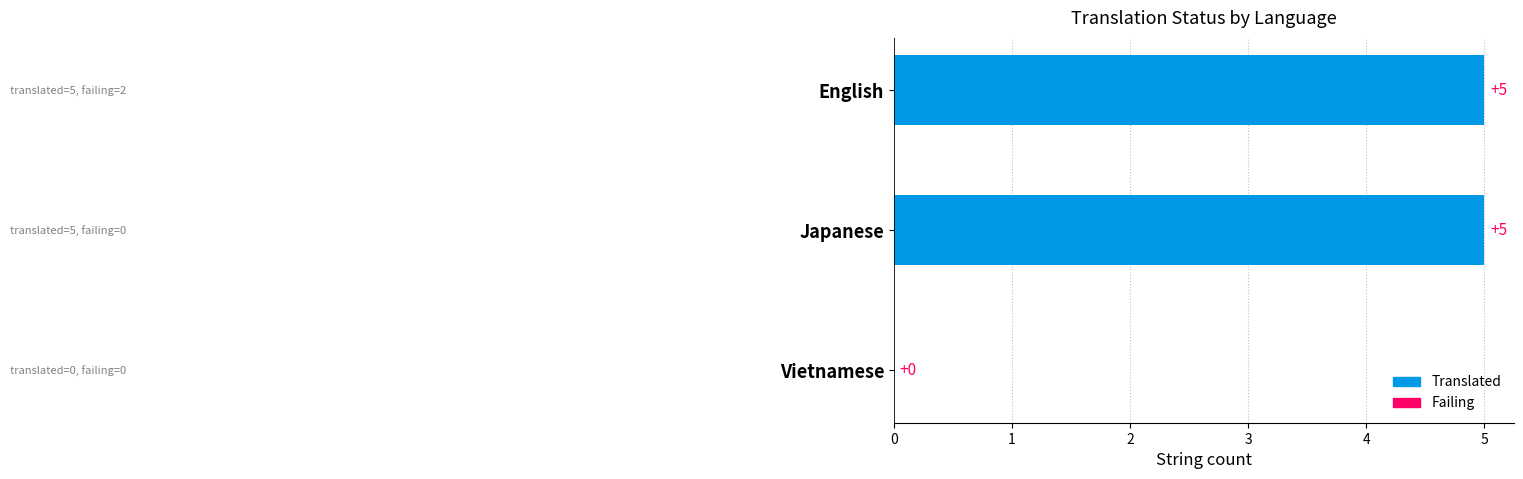

What is the label of the 1st bar from the right?

Vietnamese